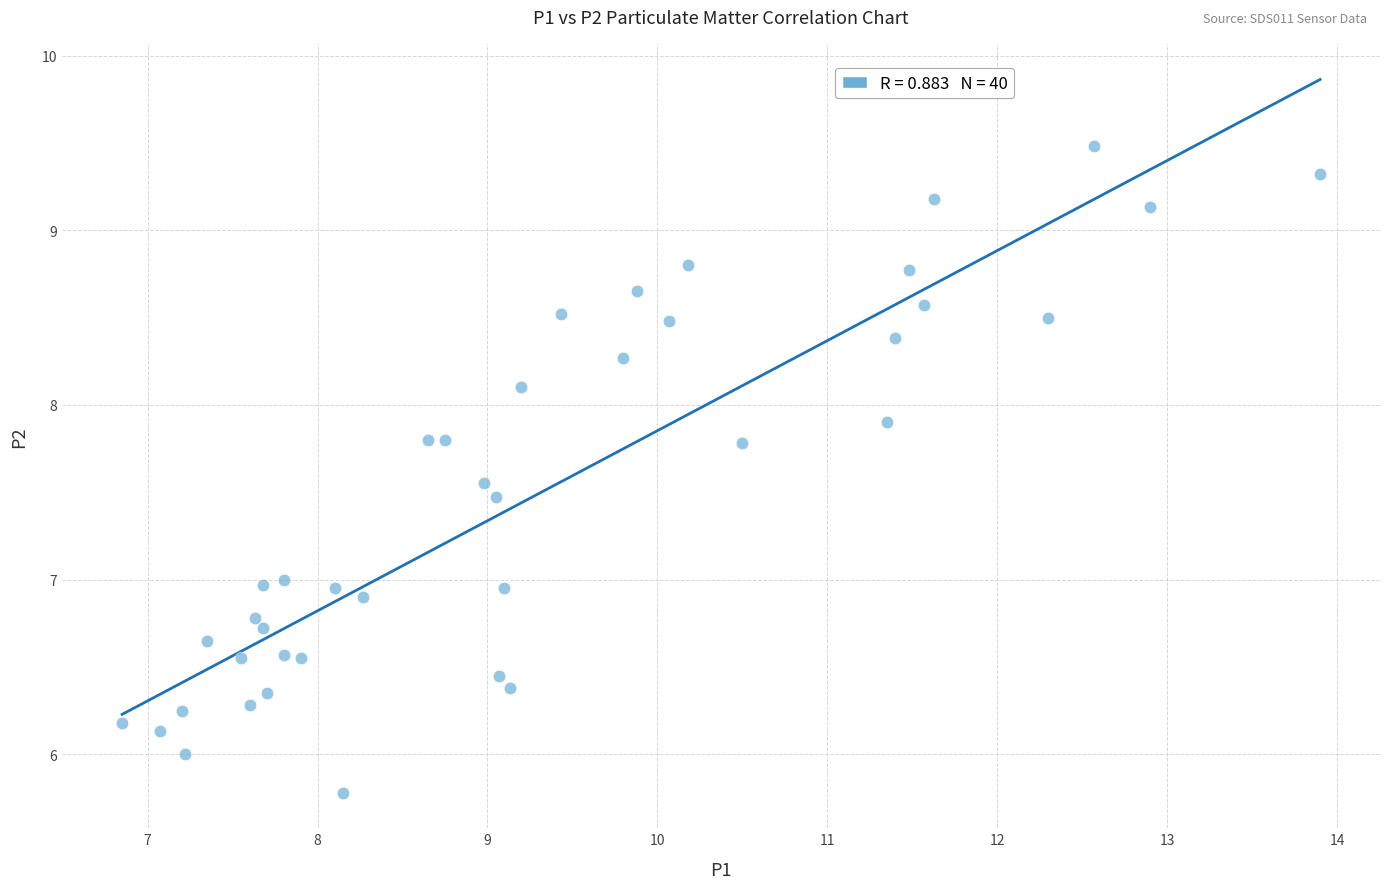

What is the range of X values (max minus min)?

7.1